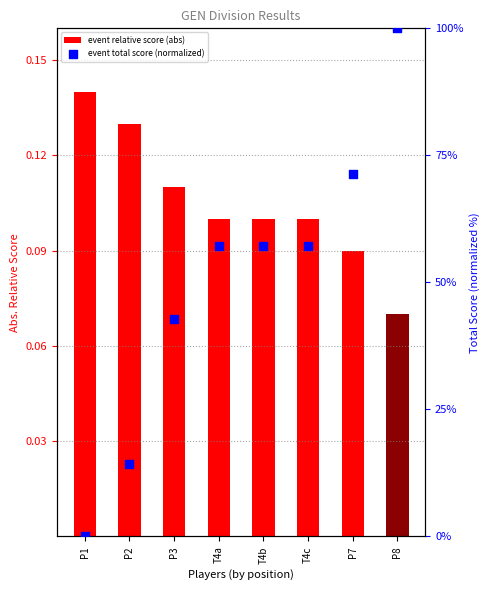

Which series has the largest total across all categories?

event total score (normalized)